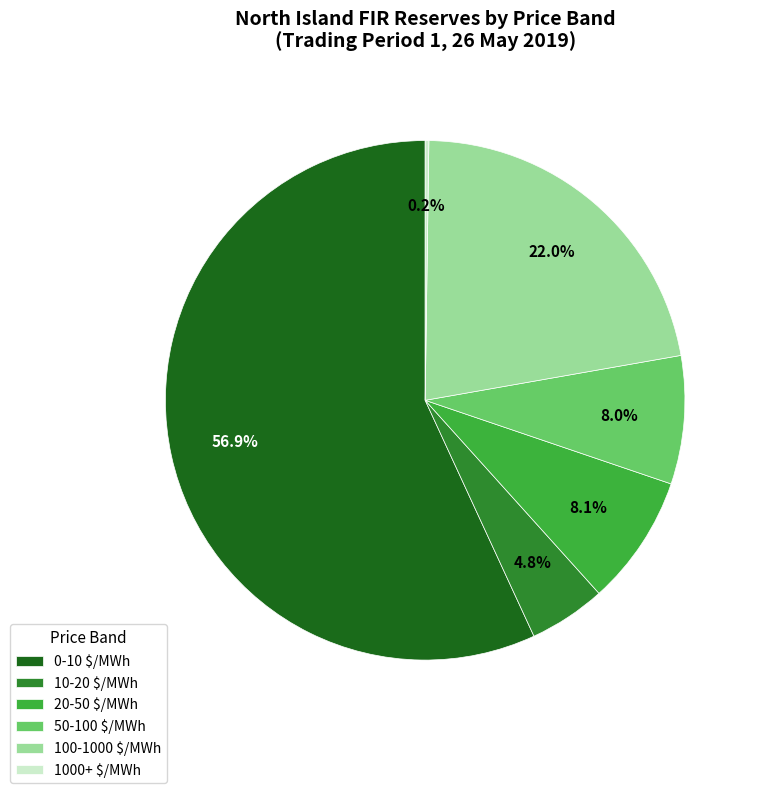

What percentage is NOT represented by 0-10 $/MWh?

43.1%